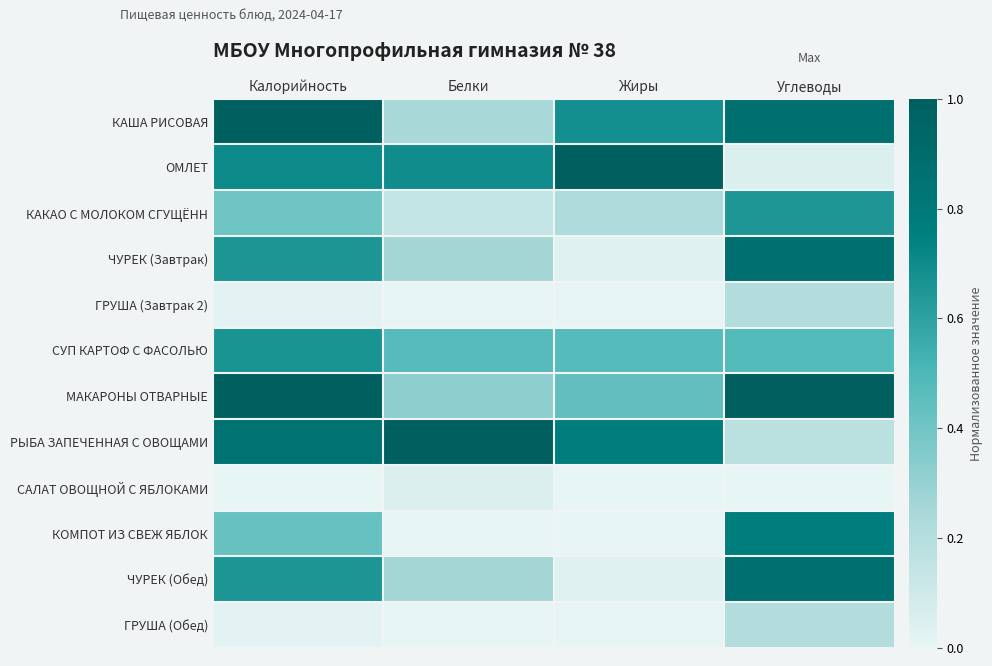

Reading left to right, what are all the values shown in this chart?

КАША РИСОВАЯ: Калорийность=1.0	Белки=0.2	Жиры=0.7	Углеводы=0.9
ОМЛЕТ: Калорийность=0.7	Белки=0.7	Жиры=1.0	Углеводы=0.0
КАКАО С МОЛОКОМ СГУЩЁНН: Калорийность=0.4	Белки=0.1	Жиры=0.2	Углеводы=0.7
ЧУРЕК (Завтрак): Калорийность=0.7	Белки=0.3	Жиры=0.0	Углеводы=0.9
ГРУША (Завтрак 2): Калорийность=0.0	Белки=0.0	Жиры=0.0	Углеводы=0.2
СУП КАРТОФ С ФАСОЛЬЮ: Калорийность=0.7	Белки=0.5	Жиры=0.5	Углеводы=0.5
МАКАРОНЫ ОТВАРНЫЕ: Калорийность=1.0	Белки=0.3	Жиры=0.4	Углеводы=1.0
РЫБА ЗАПЕЧЕННАЯ С ОВОЩАМИ: Калорийность=0.8	Белки=1.0	Жиры=0.8	Углеводы=0.2
САЛАТ ОВОЩНОЙ С ЯБЛОКАМИ: Калорийность=0.0	Белки=0.0	Жиры=0.0	Углеводы=0.0
КОМПОТ ИЗ СВЕЖ ЯБЛОК: Калорийность=0.4	Белки=0.0	Жиры=0.0	Углеводы=0.8
ЧУРЕК (Обед): Калорийность=0.7	Белки=0.3	Жиры=0.0	Углеводы=0.9
ГРУША (Обед): Калорийность=0.0	Белки=0.0	Жиры=0.0	Углеводы=0.2